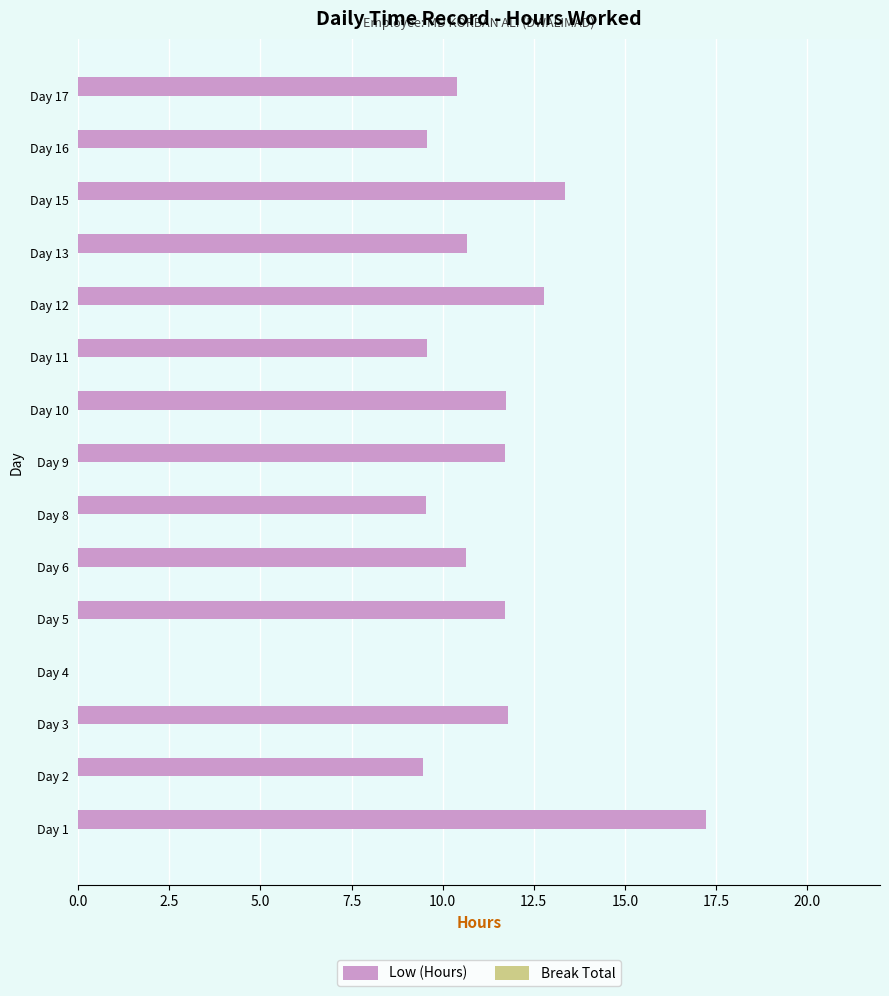

The chart shows a value of 16.3 at Day 2. True or false?

False